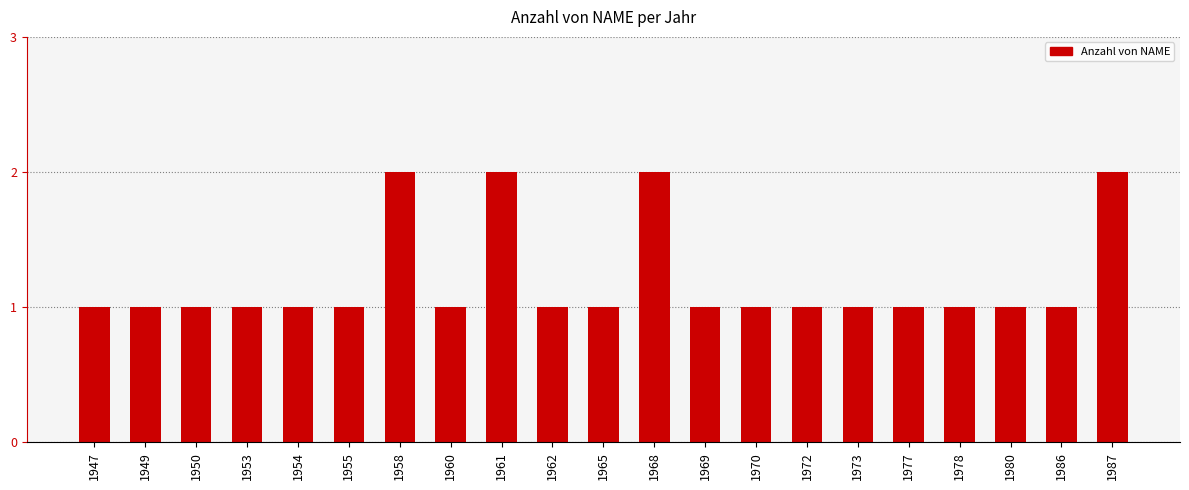

Reading left to right, what are all the values shown in this chart?

1	1	1	1	1	1	2	1	2	1	1	2	1	1	1	1	1	1	1	1	2